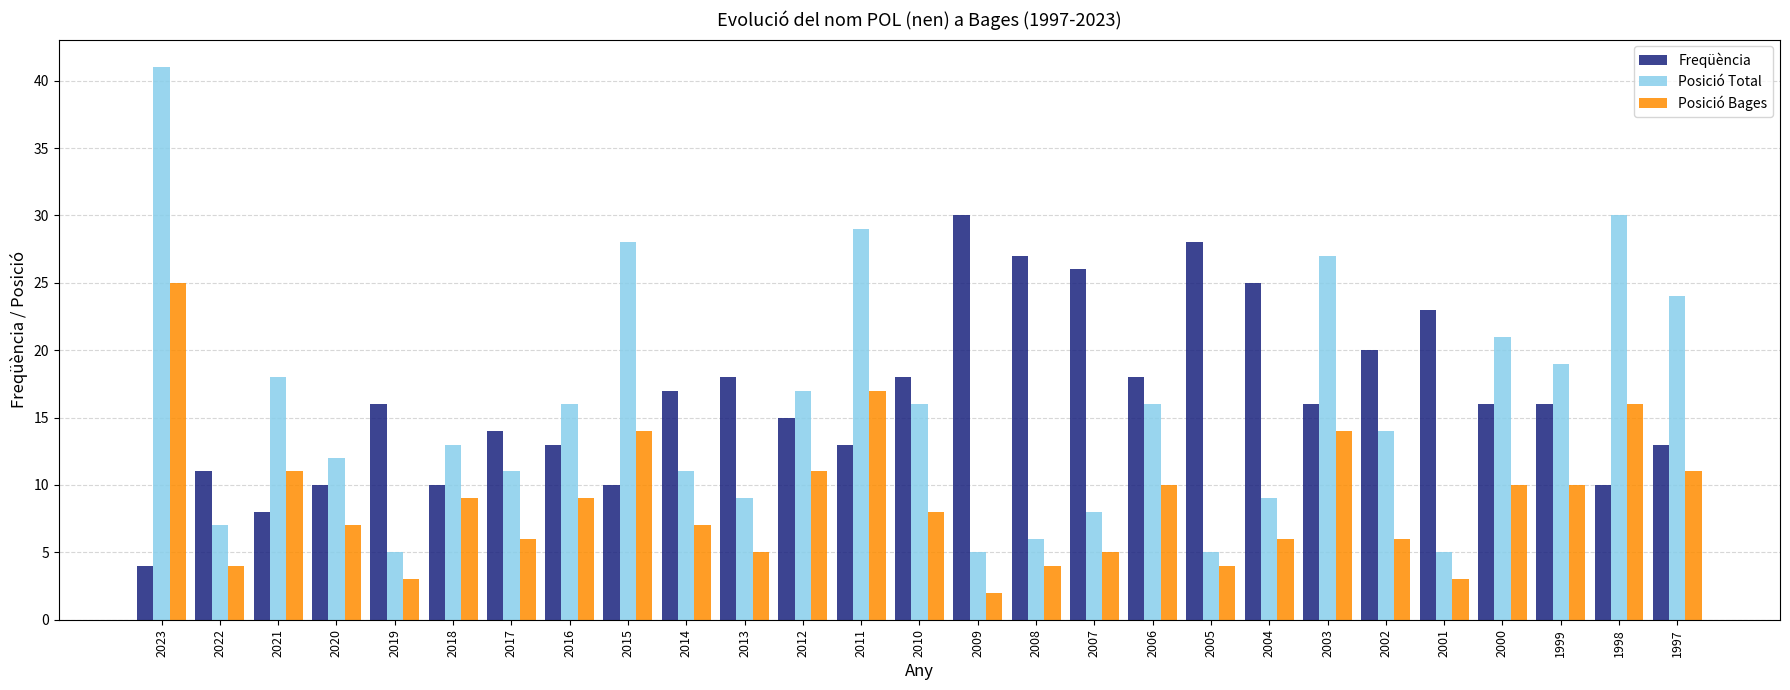

What is the highest value of the Posició Total series?

41